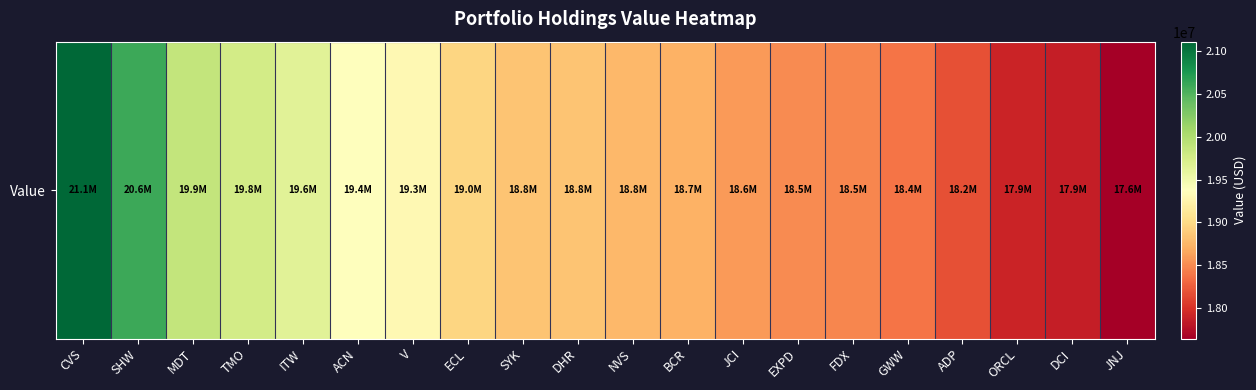

Which label corresponds to the smallest value in the chart?

JNJ